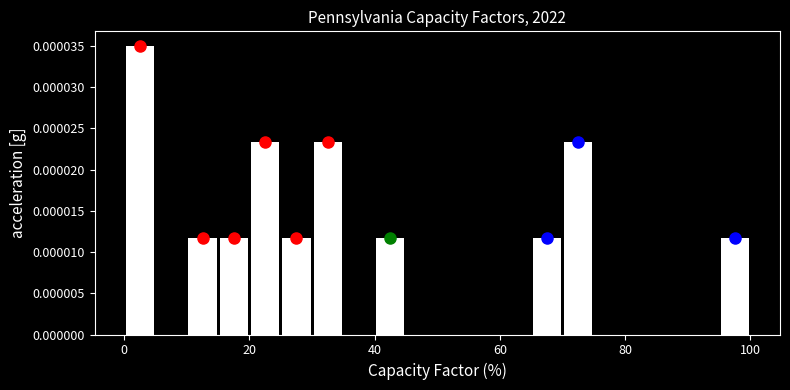

Around what value on the x-axis is the tallest bar? Give the approximate position of its centre, as read against the axis.

2